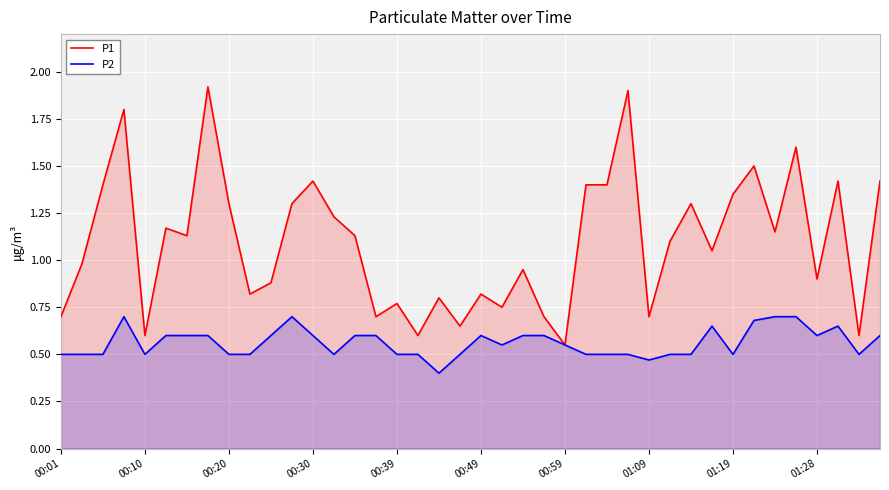

True or false: P2 has a value of 0.5 at 01:19.

True